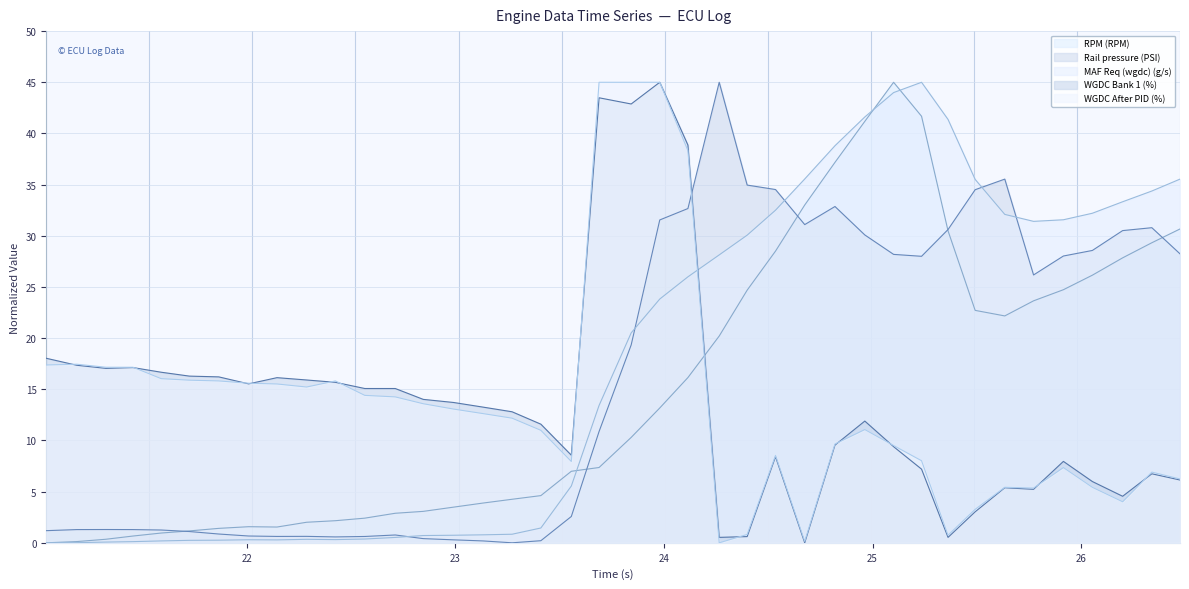

Read the MAF Req (wgdc) (g/s) value at 22.425.

0.3